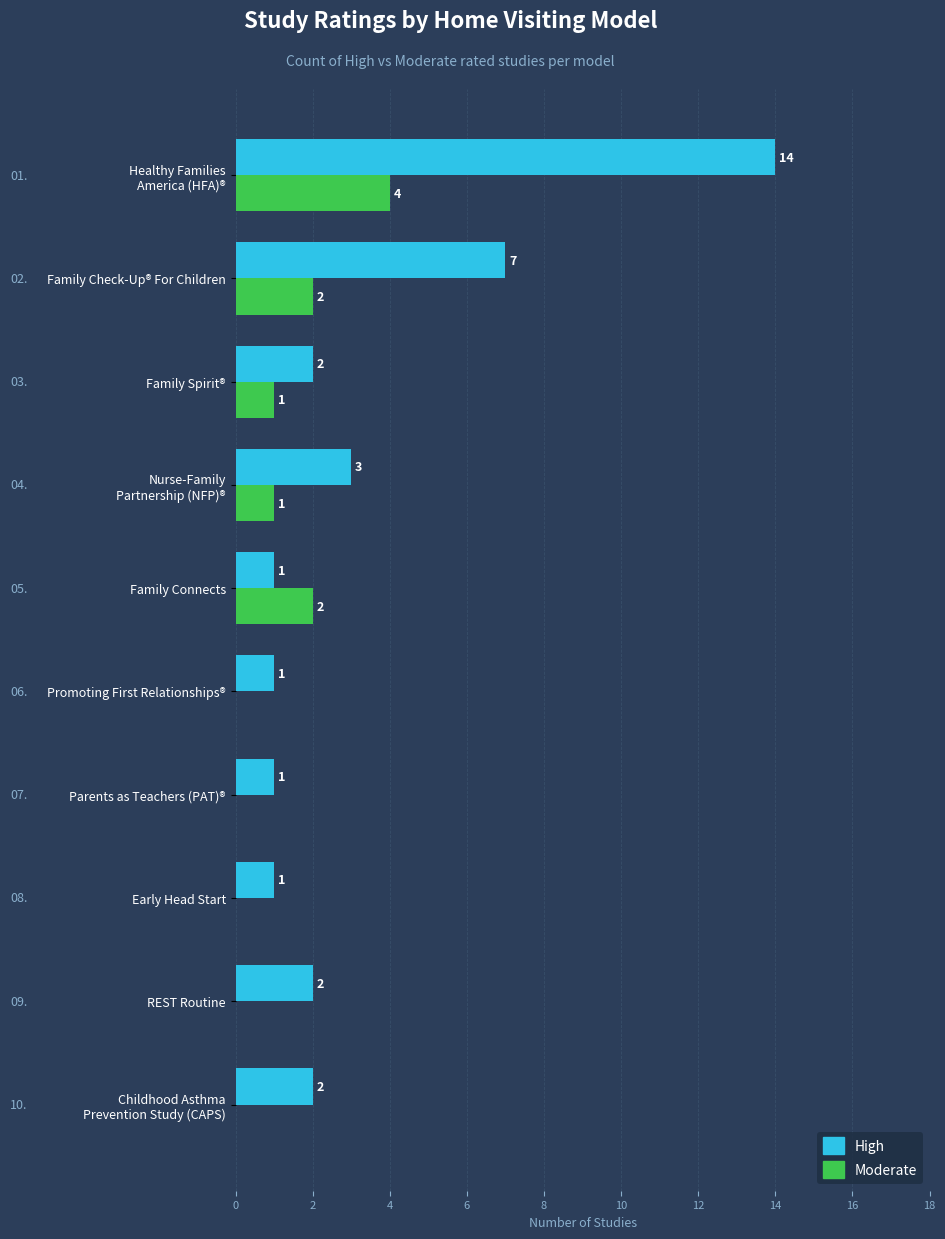

Which series has the largest total across all categories?

High